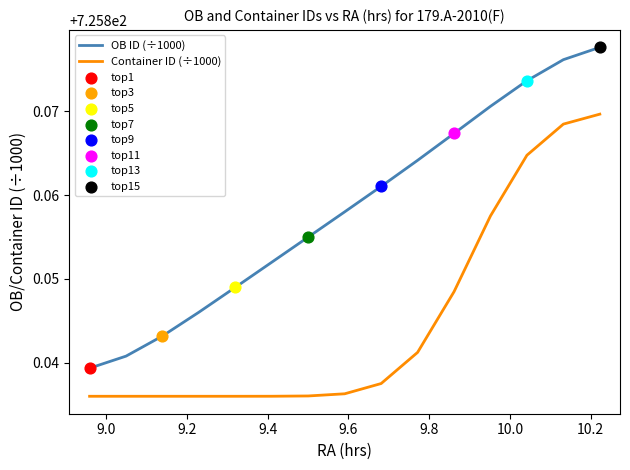

Which series has the largest range (max minus min)?

OB ID (÷1000)